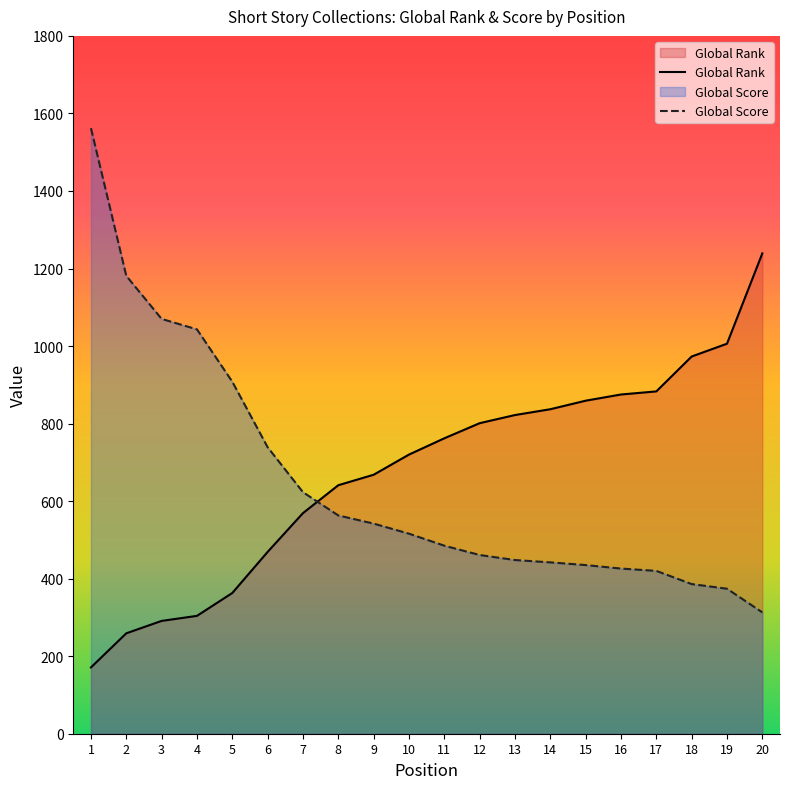

What is the sum of all Global Score values?

12937